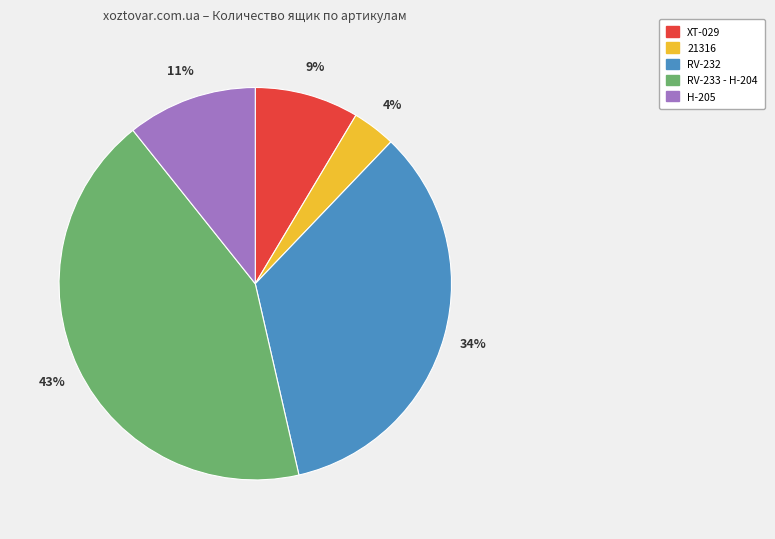

Combined, do XT-029 and H-205 account for over 50%?

No